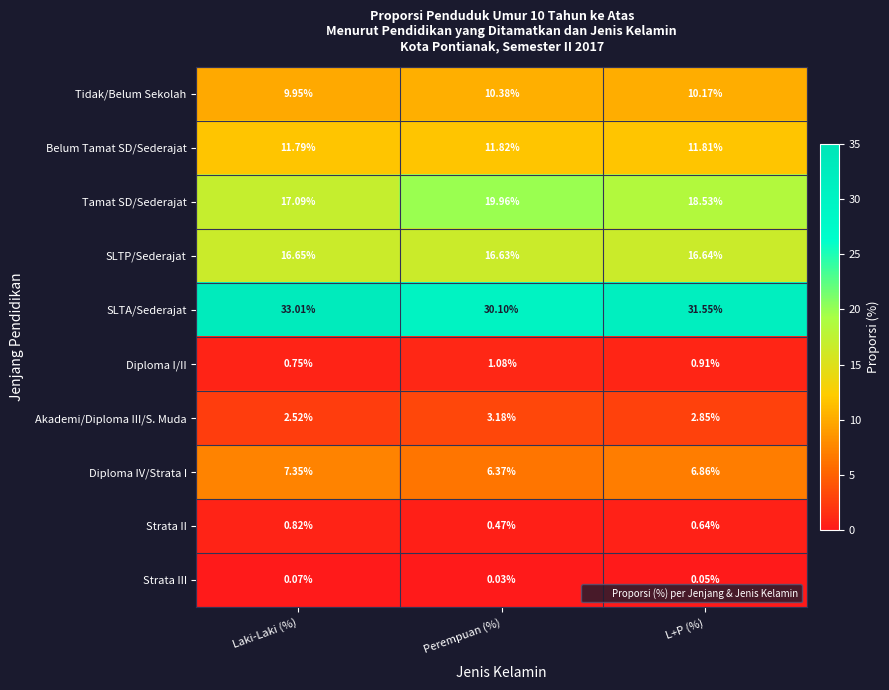

Between Laki-Laki (%) and L+P (%), which series saw the biggest shift?

SLTA/Sederajat